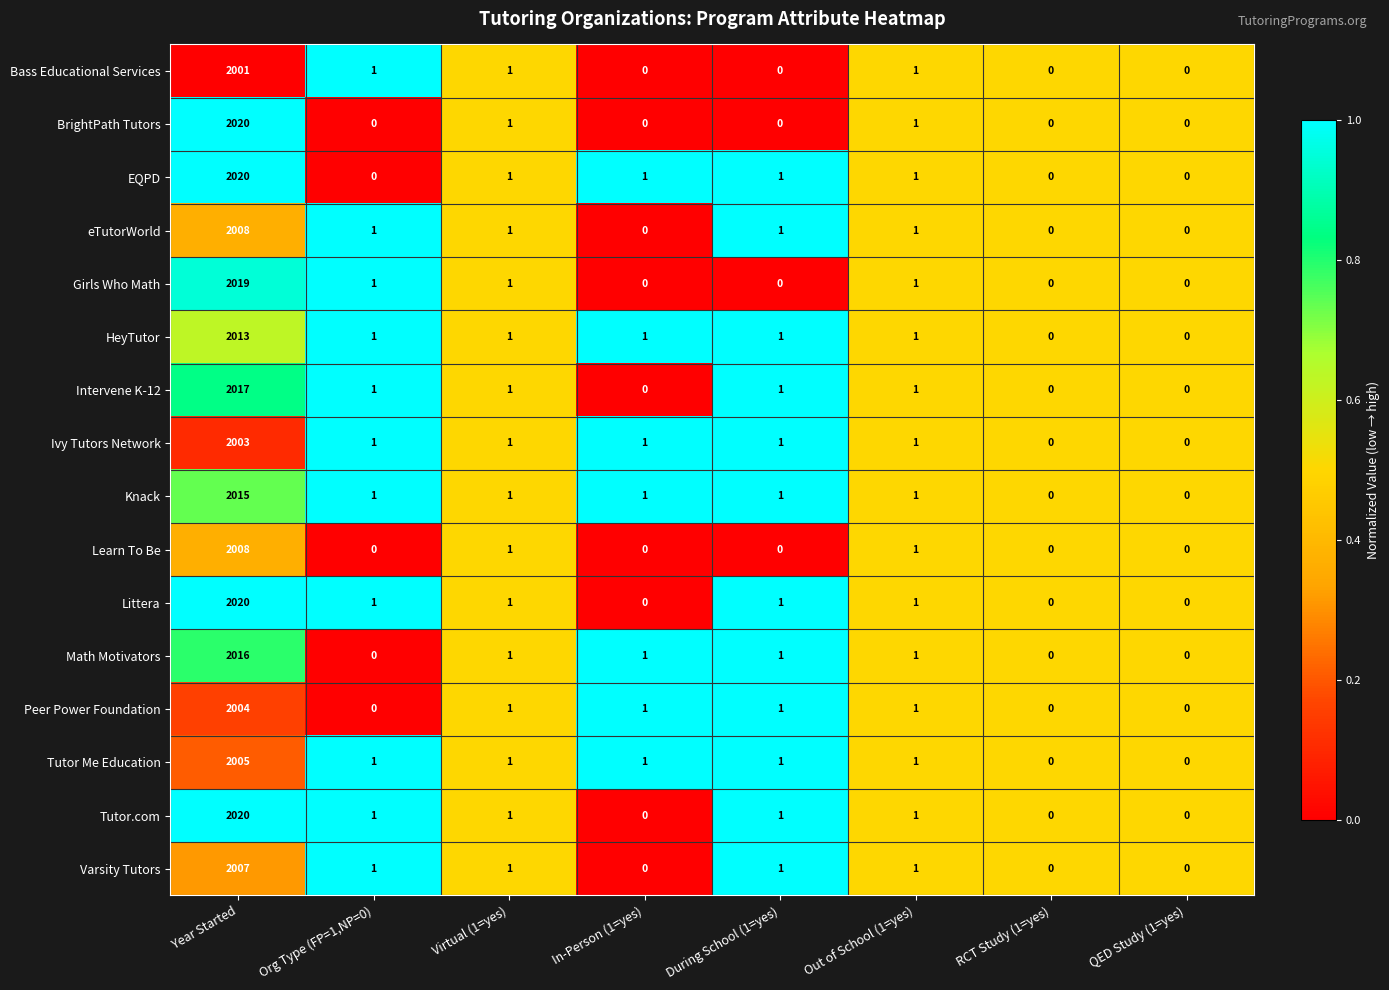

At which category does the chart reach its peak across all series?

Year Started